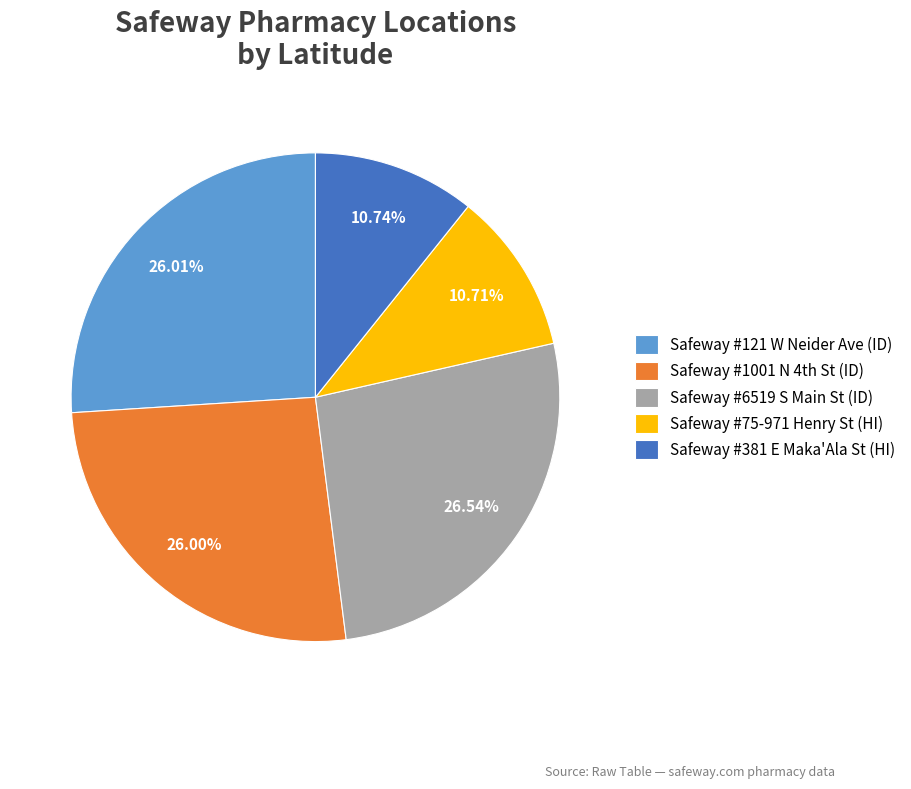

Combined, do Safeway #121 W Neider Ave (ID) and Safeway #6519 S Main St (ID) account for over 50%?

Yes